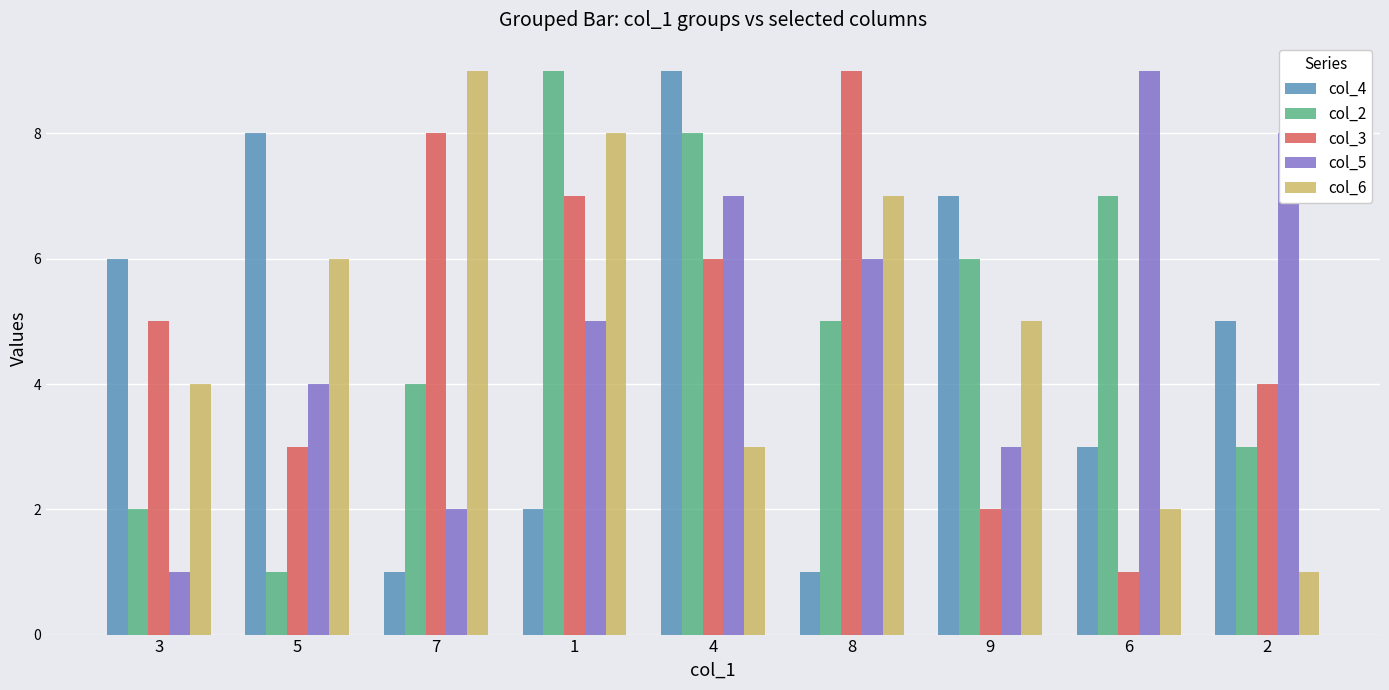

The col_6 series shows 8 at 1. True or false?

True